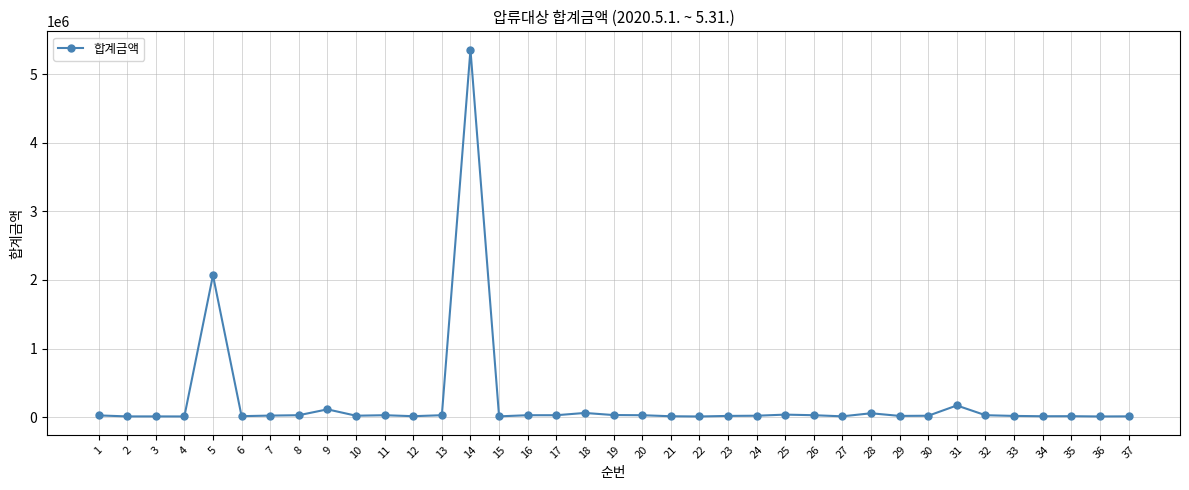

True or false: the data has more than 1 interior local peaks.

True